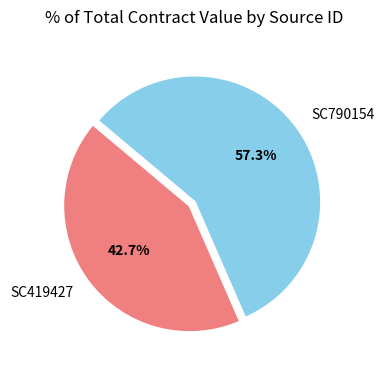

True or false: SC419427 accounts for 43% of the total.

True